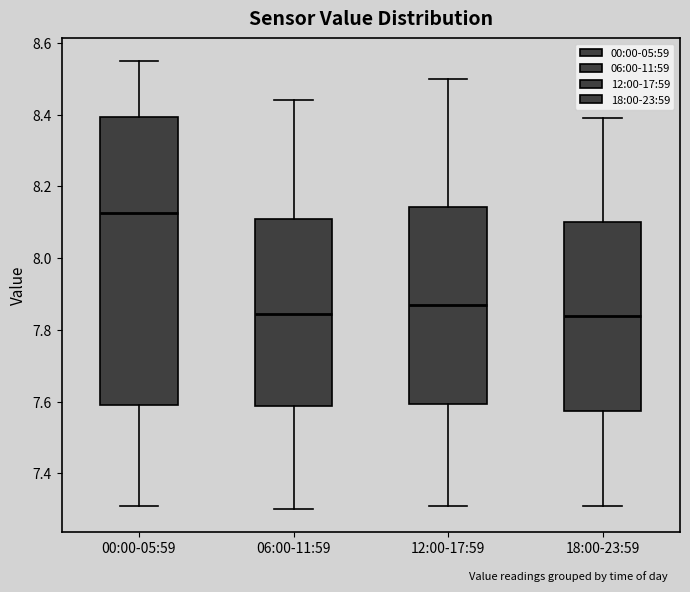

Reading left to right, read every box against the y-axis: the position of its median line, the range the box covers, and the ends of its whiskers. The values are not printed on the chart, so give them approximately, as read against the axis.

00:00-05:59: median 8.12, box 7.60 to 8.40, whiskers 7.32 to 8.56
06:00-11:59: median 7.84, box 7.58 to 8.12, whiskers 7.30 to 8.44
12:00-17:59: median 7.88, box 7.60 to 8.14, whiskers 7.32 to 8.50
18:00-23:59: median 7.84, box 7.58 to 8.10, whiskers 7.32 to 8.40